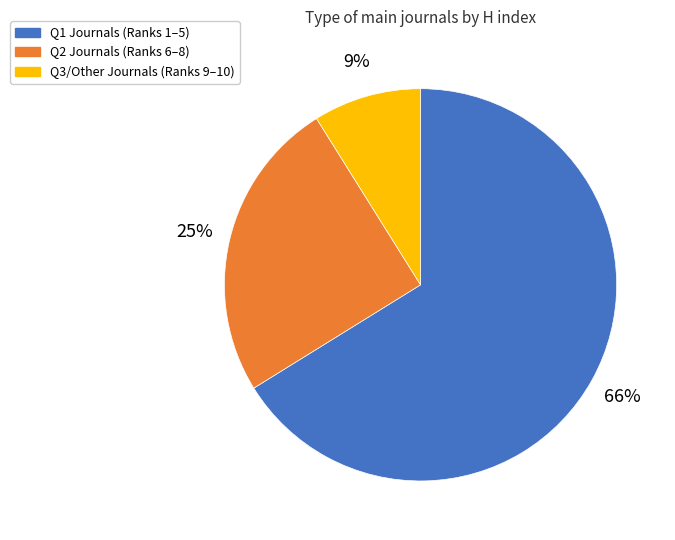

Approximately how many times larger is the value at Q2 Journals (Ranks 6–8) compared to Q3/Other Journals (Ranks 9–10)?

2.8